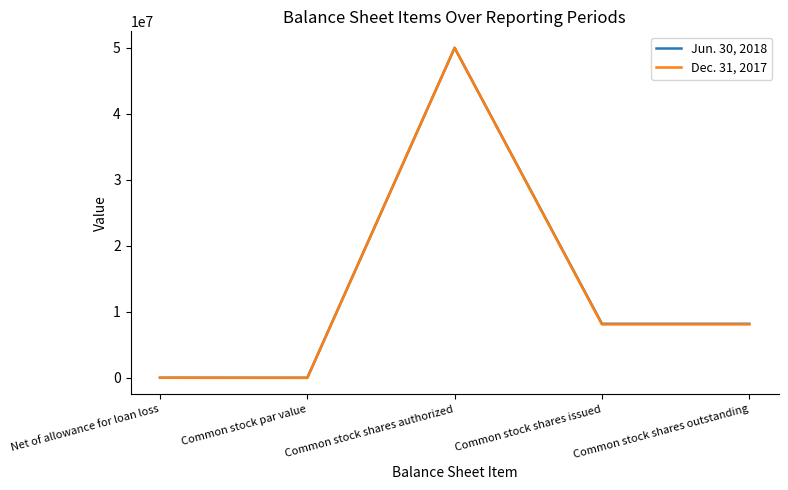

What is the maximum value shown in the chart?

50000000